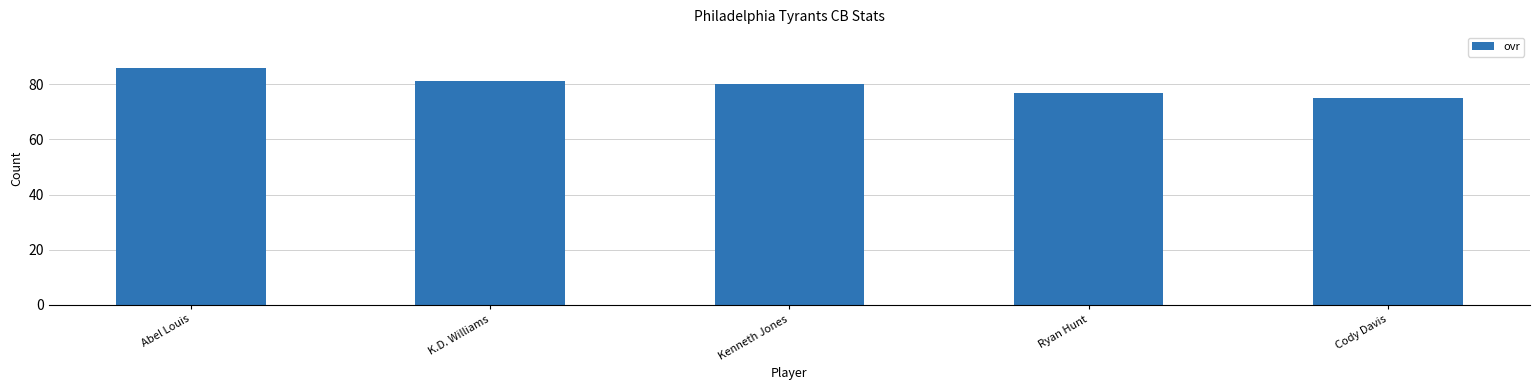

Reading left to right, what are all the values shown in this chart?

Abel Louis=86	K.D. Williams=81	Kenneth Jones=80	Ryan Hunt=77	Cody Davis=75